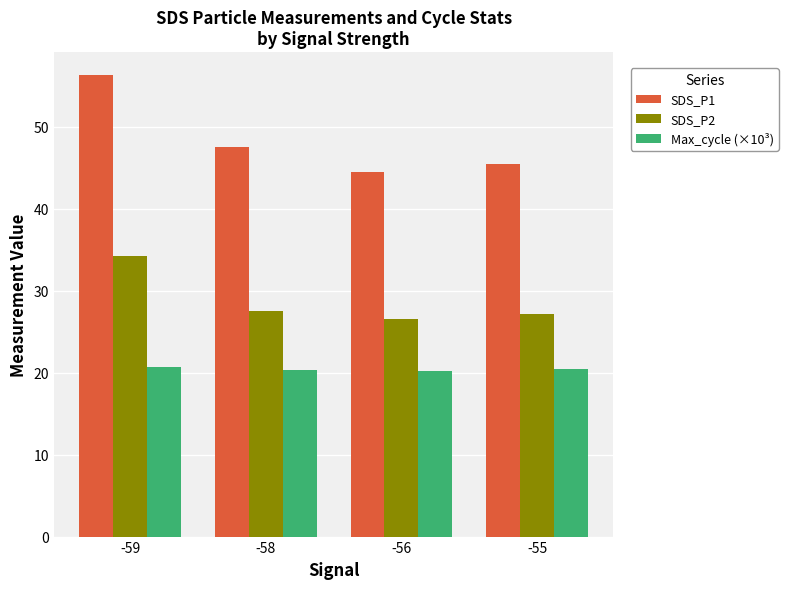

What is the sum of all Max_cycle (×10³) values?

81.7